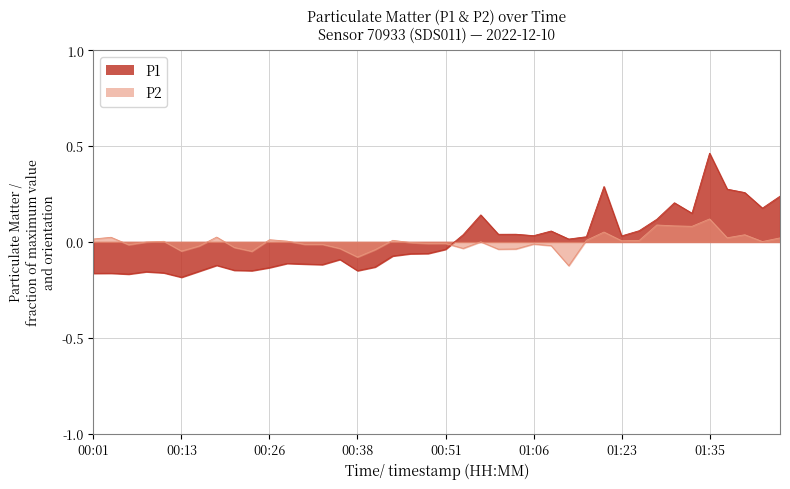

Which label corresponds to the smallest value in the chart?

00:13